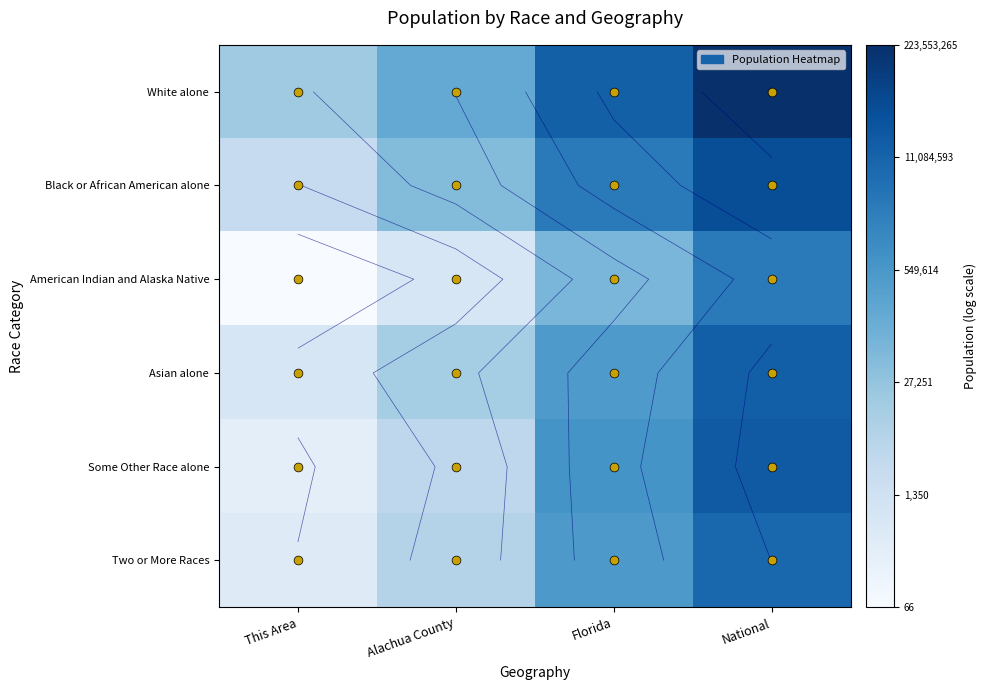

What is the difference between the Some Other Race alone values at This Area and Florida?

7.7